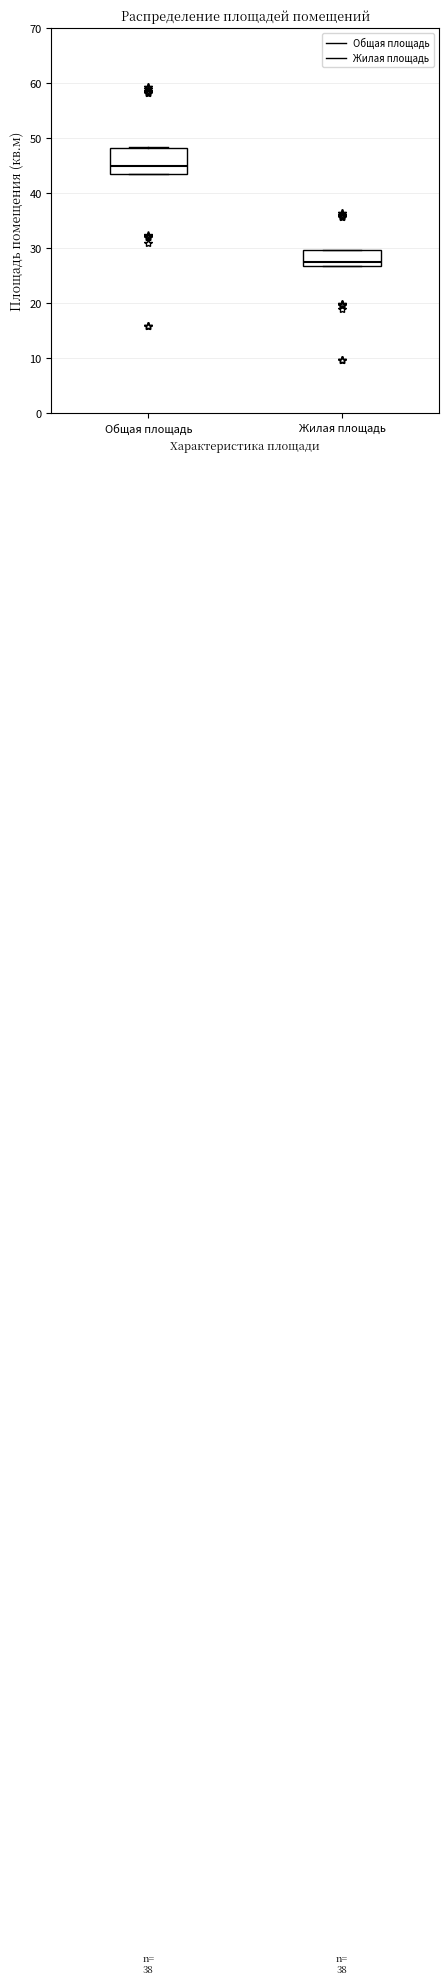

Reading left to right, transcribe this box plot: for each box, give where its median line is, the range the box spans, and where its two whiskers end, as read against the y-axis. The values are not printed on the chart, so give them approximately, as read against the axis.

Общая площадь: median 45, box 44 to 48, whiskers 44 to 49
Жилая площадь: median 28, box 27 to 30, whiskers 27 to 30